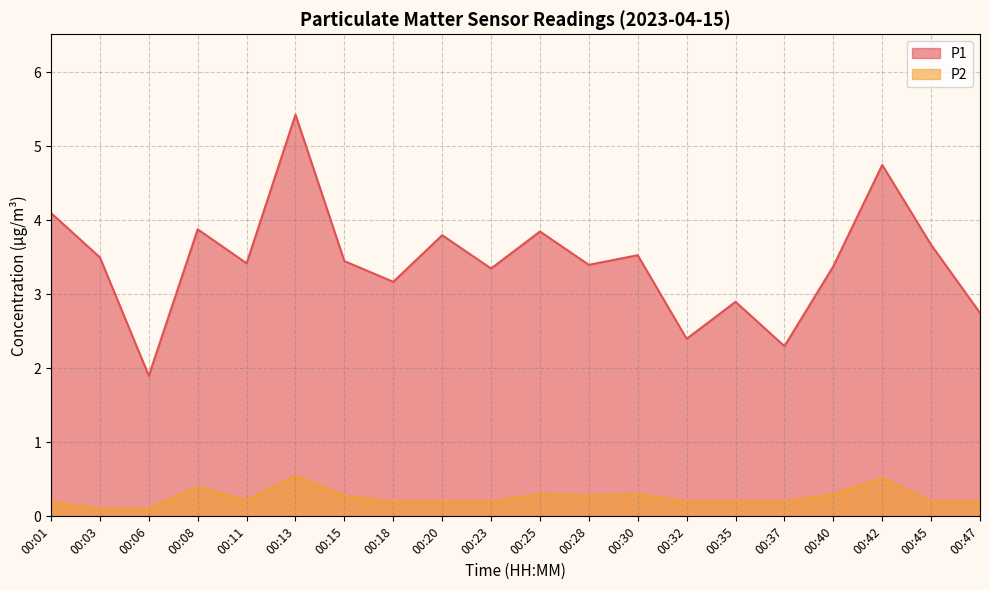

How many values in the P1 series exceed 3?

15